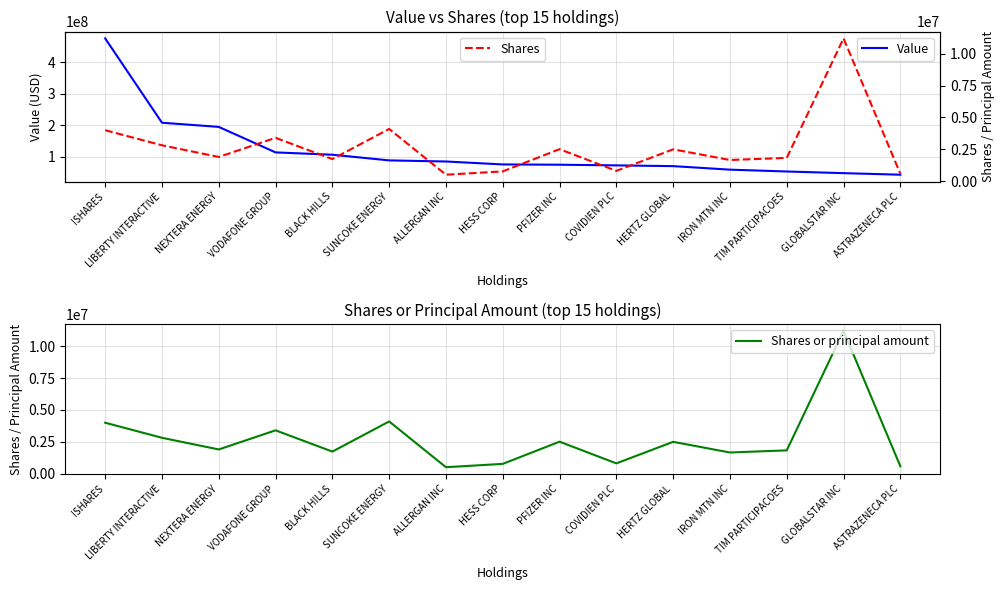

The Shares series shows 585118 at HERTZ GLOBAL. True or false?

False